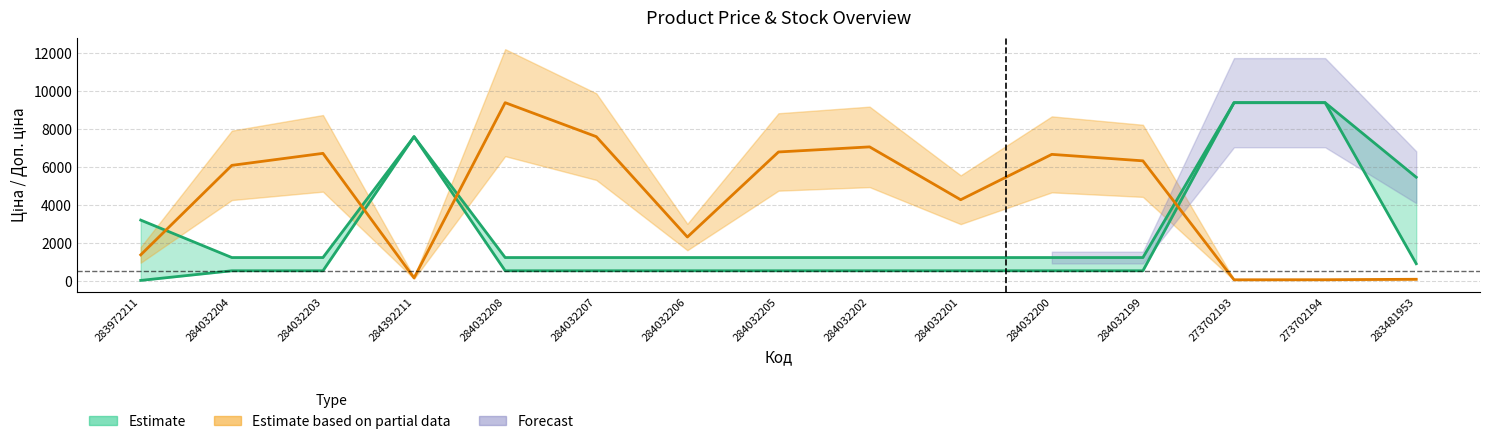

At which label is Доп. ціна closest to 5309?

283481953